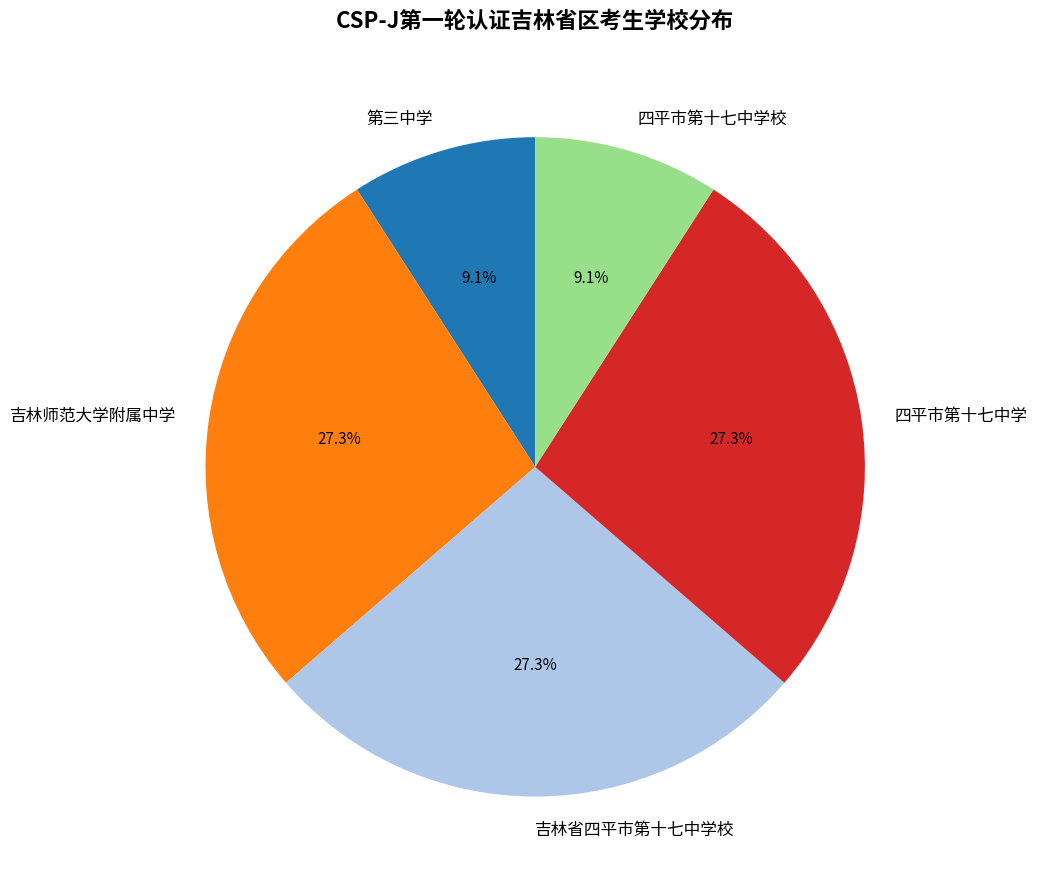

Does 四平市第十七中学校 represent more than half of the total?

No